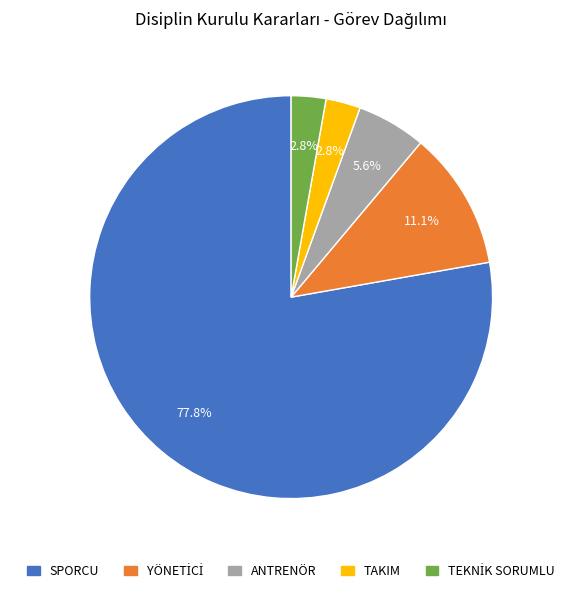

Is there a majority slice in this chart?

Yes